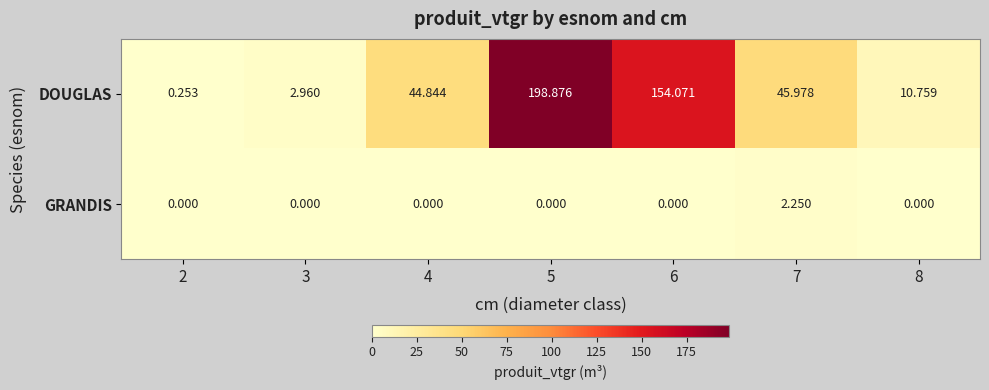

How many data points does each series have?

7